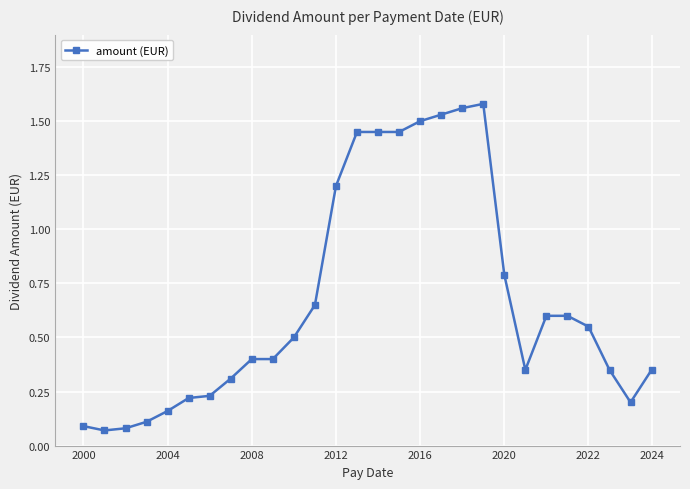

What is the sum of all values?

18.7